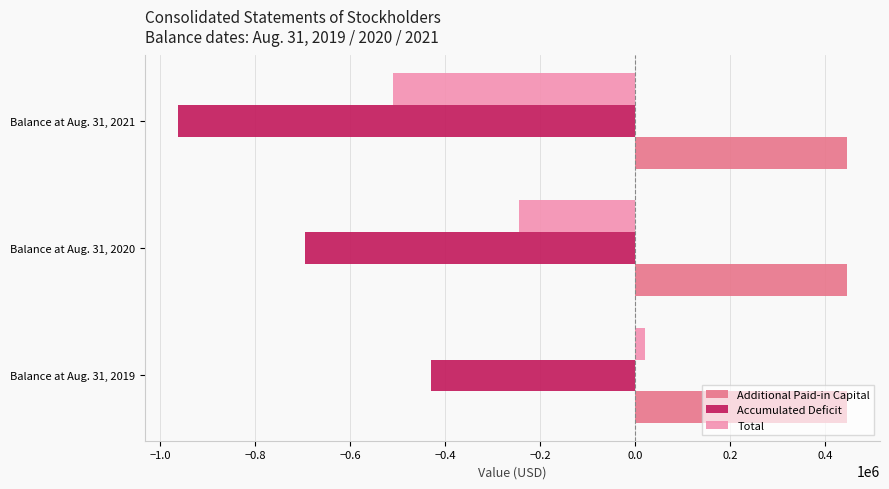

What is the average value of the Total series?

-244776